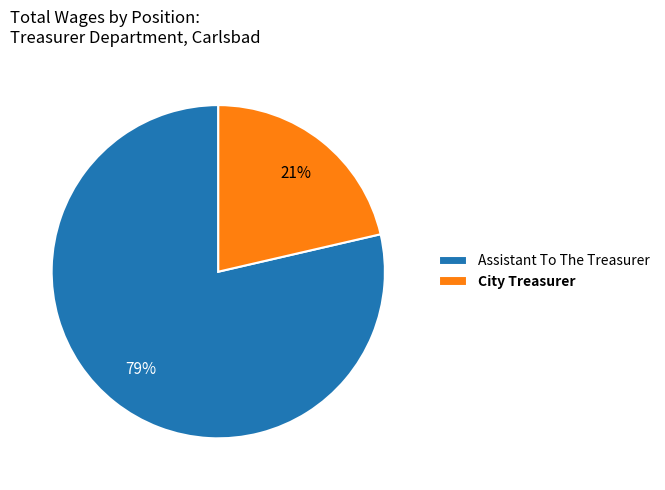

Approximately how many times larger is the value at City Treasurer compared to Assistant To The Treasurer?

0.3